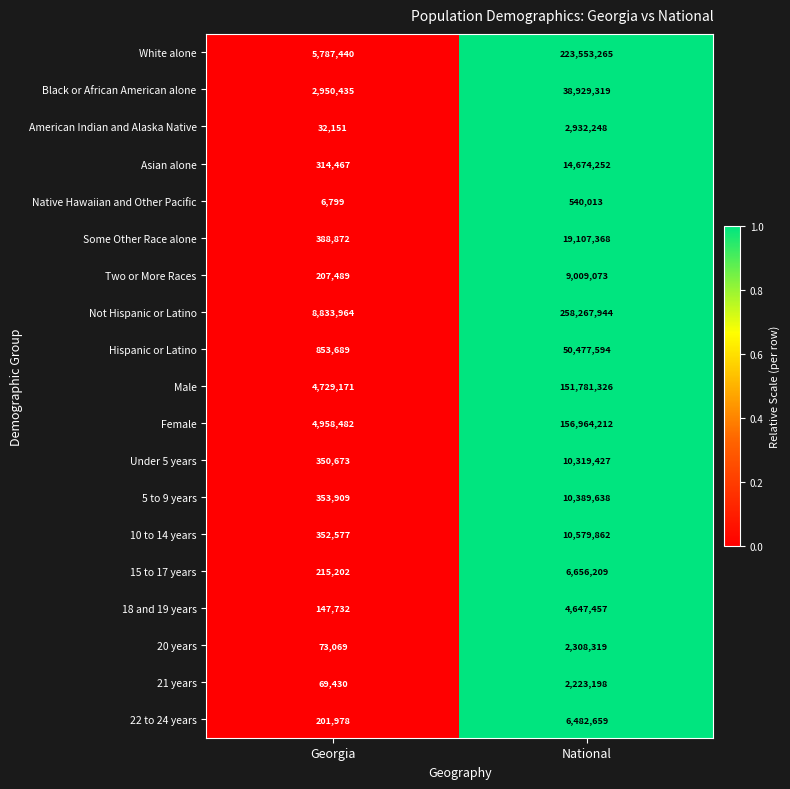

What is the difference between the Native Hawaiian and Other Pacific values at National and Georgia?

533214